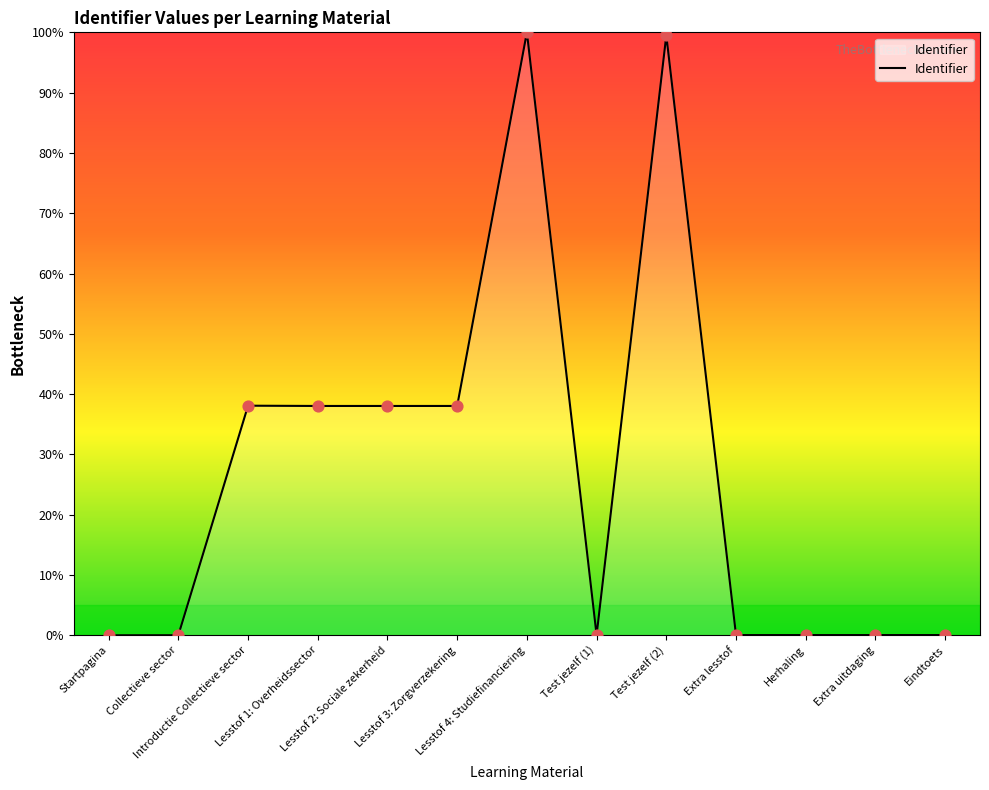

Which has a higher value, Herhaling or Lesstof 4: Studiefinanciering?

Lesstof 4: Studiefinanciering